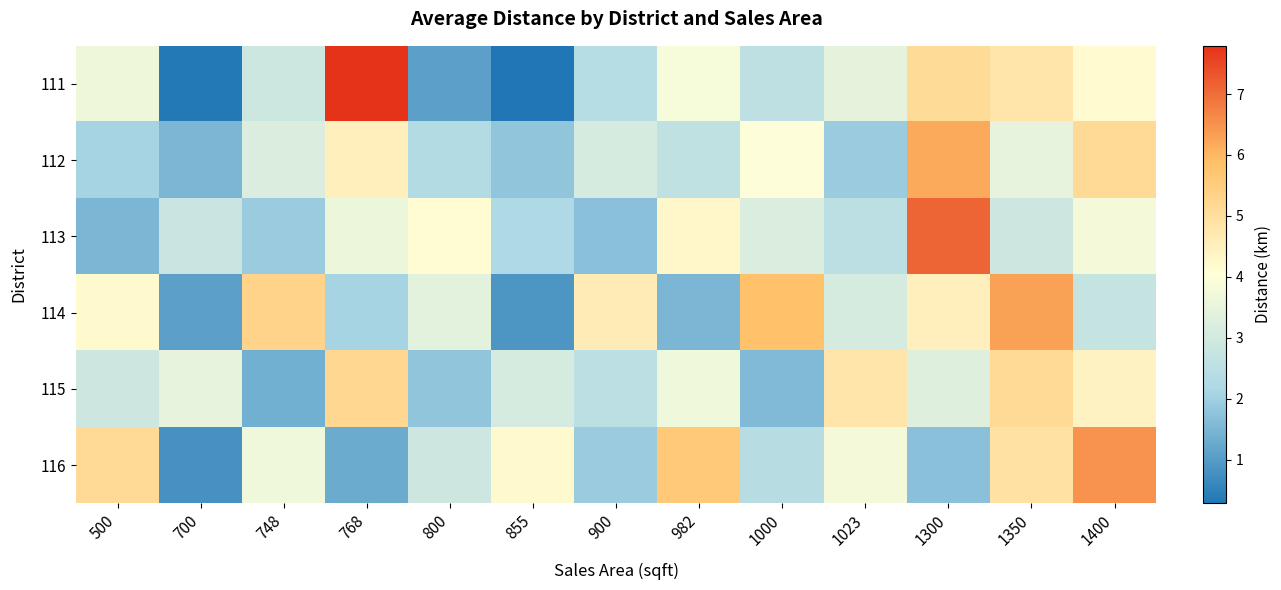

At how many categories does at least one series exceed 0?

13